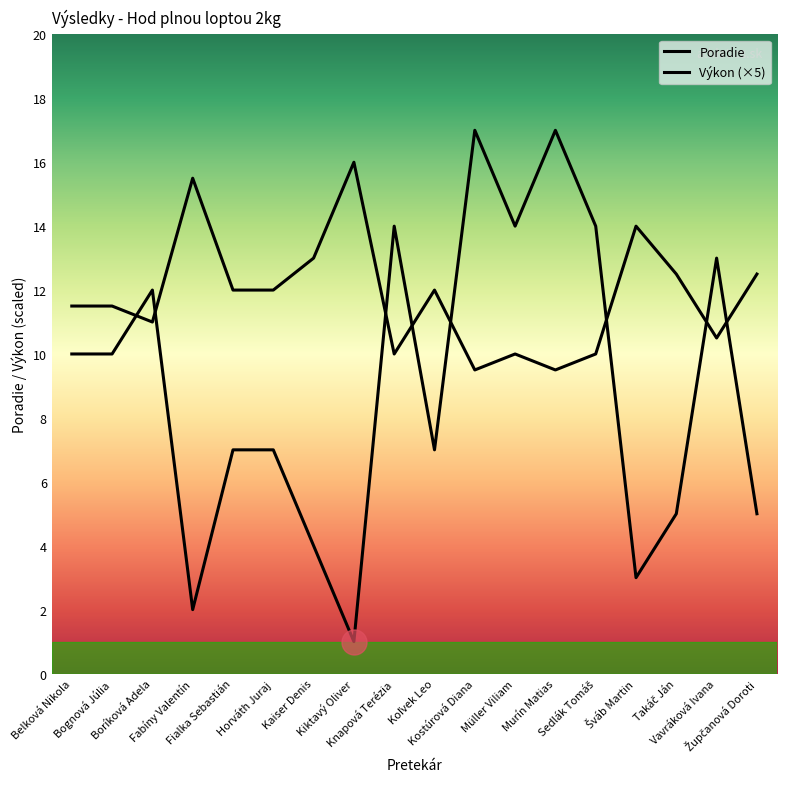

Does the chart have visible grid lines?

No